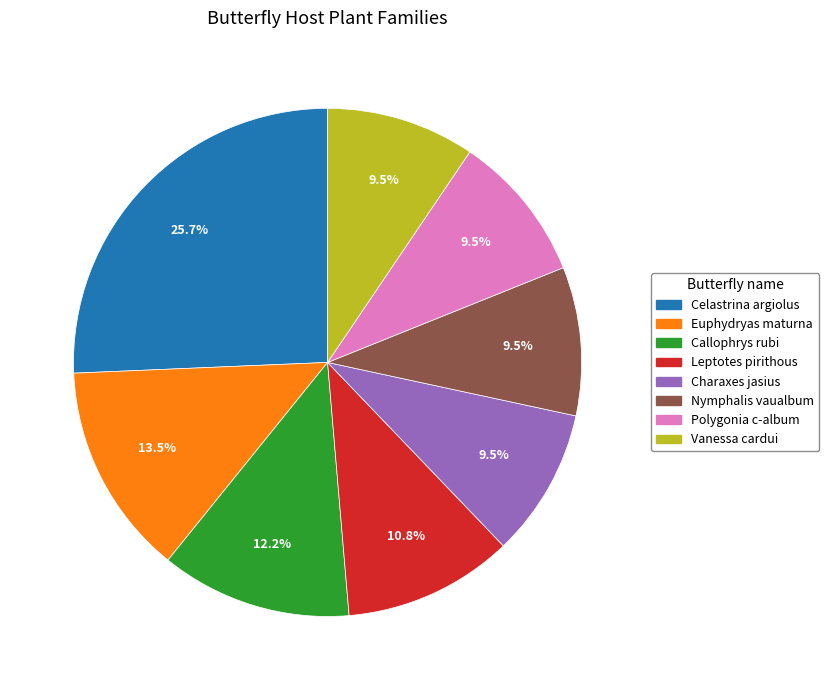

What is the largest slice in the pie chart?

Celastrina argiolus